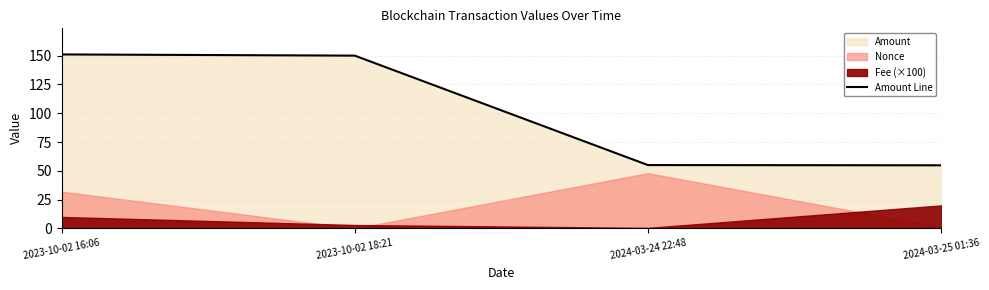

How many lines are shown in the chart?

1